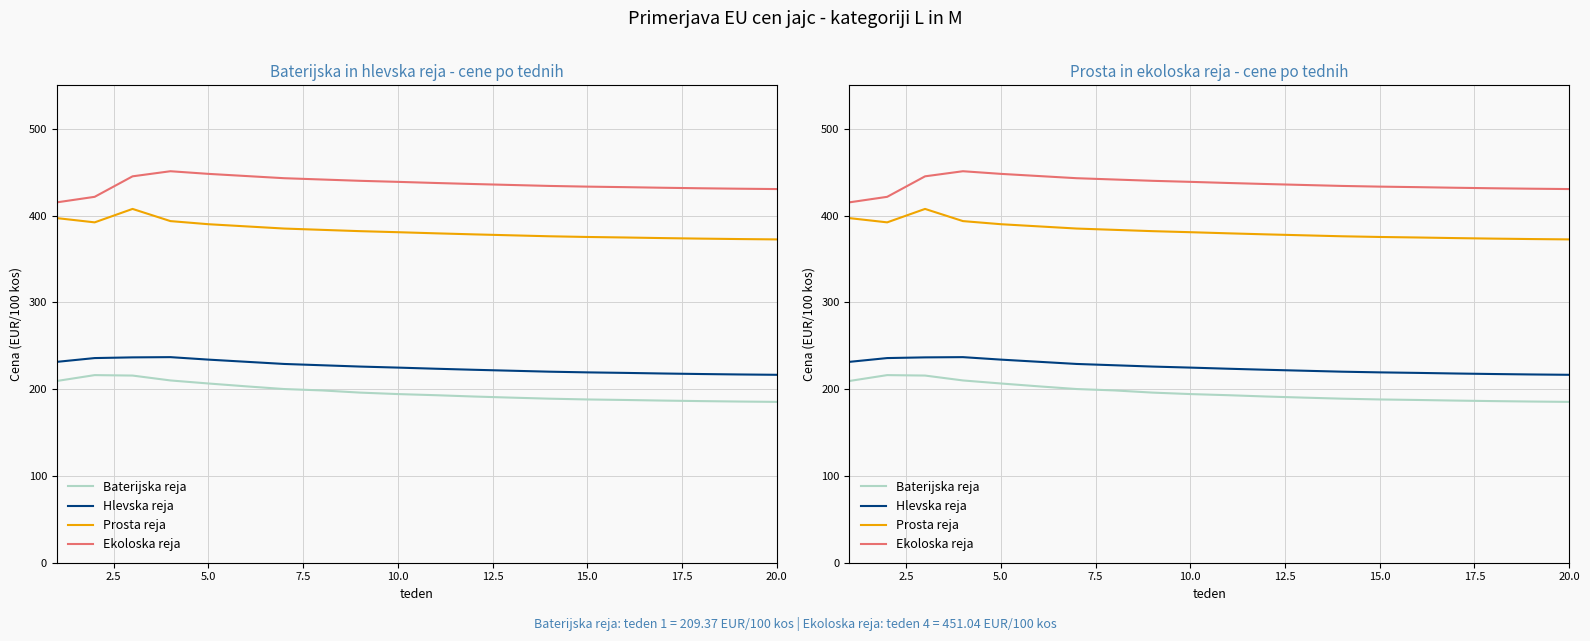

True or false: Hlevska reja and Baterijska reja cross at least once.

False